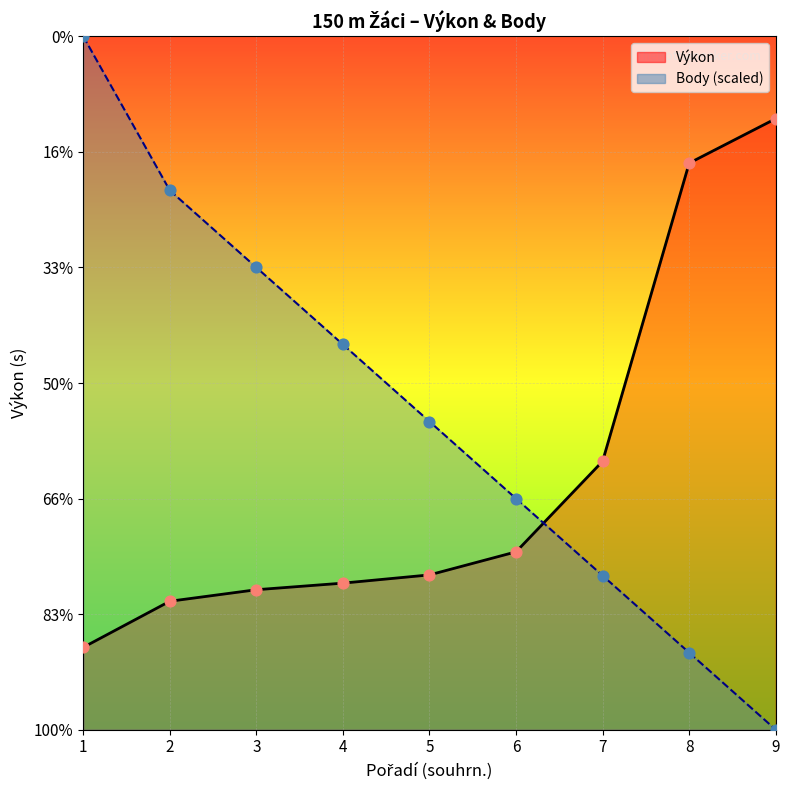

Is the value of Body at 4 greater than the value of Výkon at 3?

Yes